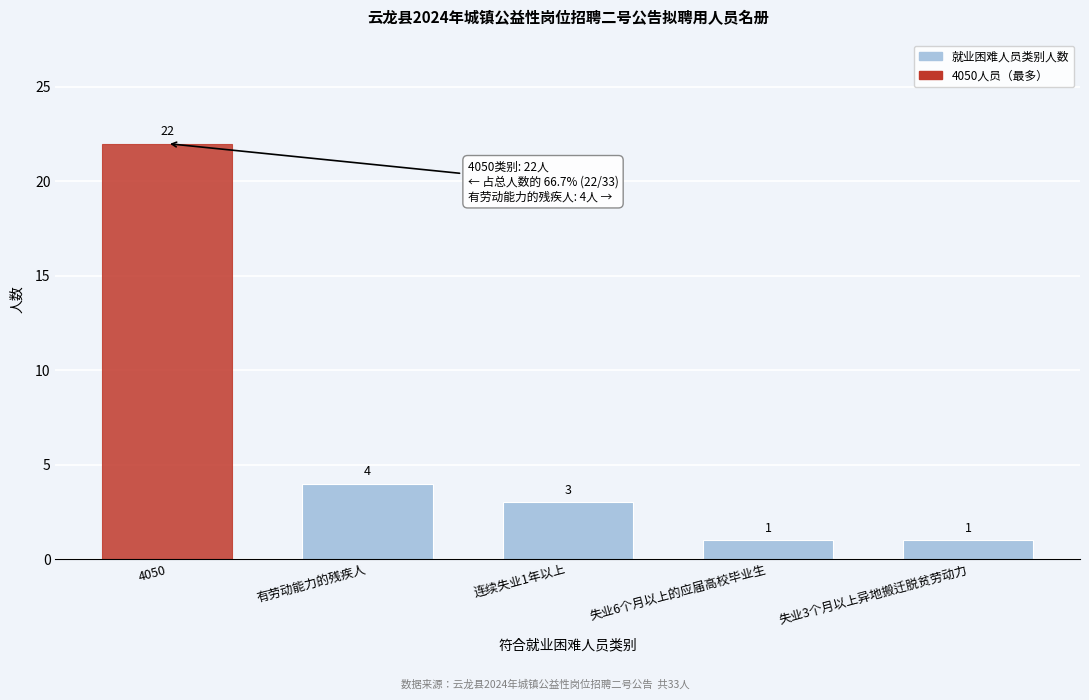

Reading left to right, transcribe all the data shown in this chart.

22	4	3	1	1